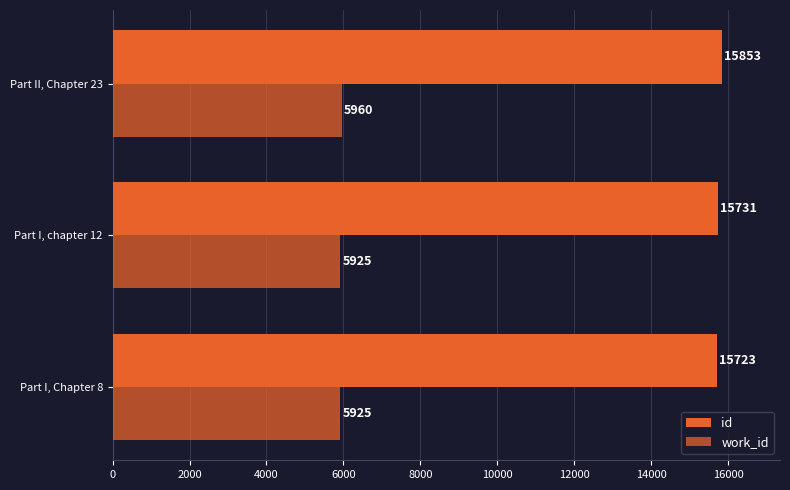

List the series in order of their peak value, lowest first.

work_id, id